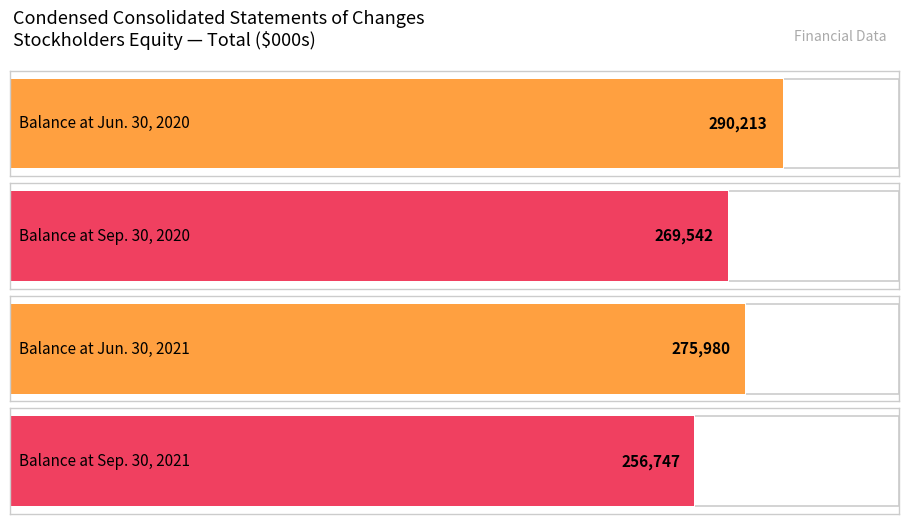

Are the bars horizontal?

Yes